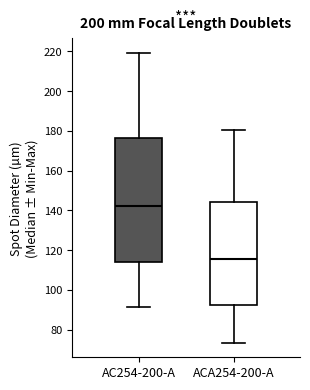

Reading left to right, read every box against the y-axis: the position of its median line, the range the box covers, and the ends of its whiskers. The values are not printed on the chart, so give them approximately, as read against the axis.

AC254-200-A: median 142, box 114 to 176, whiskers 92 to 220
ACA254-200-A: median 116, box 92 to 144, whiskers 74 to 180